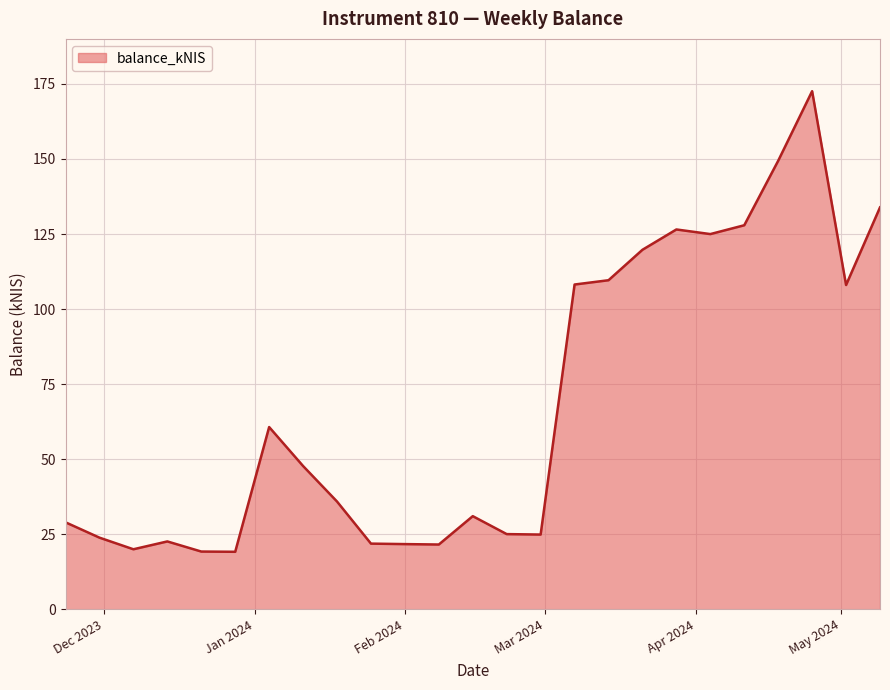

What is the maximum value shown in the chart?

172.6